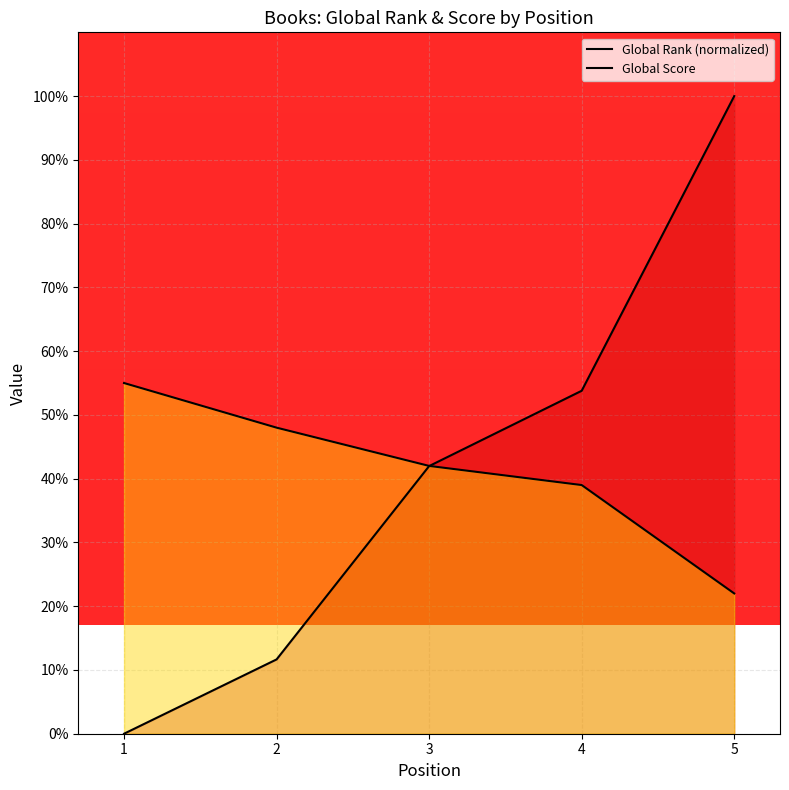

What is the value of the Global Score point at the 3rd from the left?

42.0